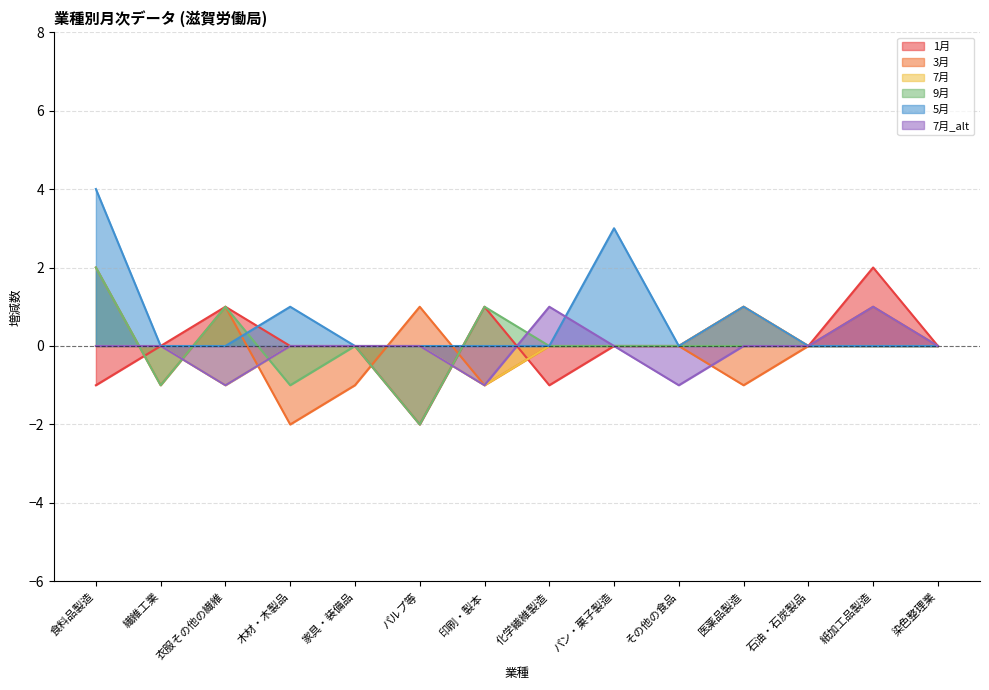

Reading left to right, list all the values displayed in this chart.

1月: 食料品製造=-1	繊維工業=0	衣服その他の繊維=1	木材・木製品=0	家具・装備品=0	パルプ等=-2	印刷・製本=1	化学繊維製造=-1	パン・菓子製造=0	その他の食品=0	医薬品製造=1	石油・石炭製品=0	紙加工品製造=2	染色整理業=0
3月: 食料品製造=2	繊維工業=-1	衣服その他の繊維=1	木材・木製品=-2	家具・装備品=-1	パルプ等=1	印刷・製本=-1	化学繊維製造=0	パン・菓子製造=0	その他の食品=0	医薬品製造=-1	石油・石炭製品=0	紙加工品製造=1	染色整理業=0
7月: 食料品製造=0	繊維工業=0	衣服その他の繊維=-1	木材・木製品=0	家具・装備品=0	パルプ等=0	印刷・製本=-1	化学繊維製造=0	パン・菓子製造=0	その他の食品=0	医薬品製造=1	石油・石炭製品=0	紙加工品製造=0	染色整理業=0
9月: 食料品製造=2	繊維工業=-1	衣服その他の繊維=1	木材・木製品=-1	家具・装備品=0	パルプ等=-2	印刷・製本=1	化学繊維製造=0	パン・菓子製造=0	その他の食品=0	医薬品製造=0	石油・石炭製品=0	紙加工品製造=0	染色整理業=0
5月: 食料品製造=4	繊維工業=0	衣服その他の繊維=0	木材・木製品=1	家具・装備品=0	パルプ等=0	印刷・製本=0	化学繊維製造=0	パン・菓子製造=3	その他の食品=0	医薬品製造=1	石油・石炭製品=0	紙加工品製造=0	染色整理業=0
7月_alt: 食料品製造=0	繊維工業=0	衣服その他の繊維=-1	木材・木製品=0	家具・装備品=0	パルプ等=0	印刷・製本=-1	化学繊維製造=1	パン・菓子製造=0	その他の食品=-1	医薬品製造=0	石油・石炭製品=0	紙加工品製造=1	染色整理業=0